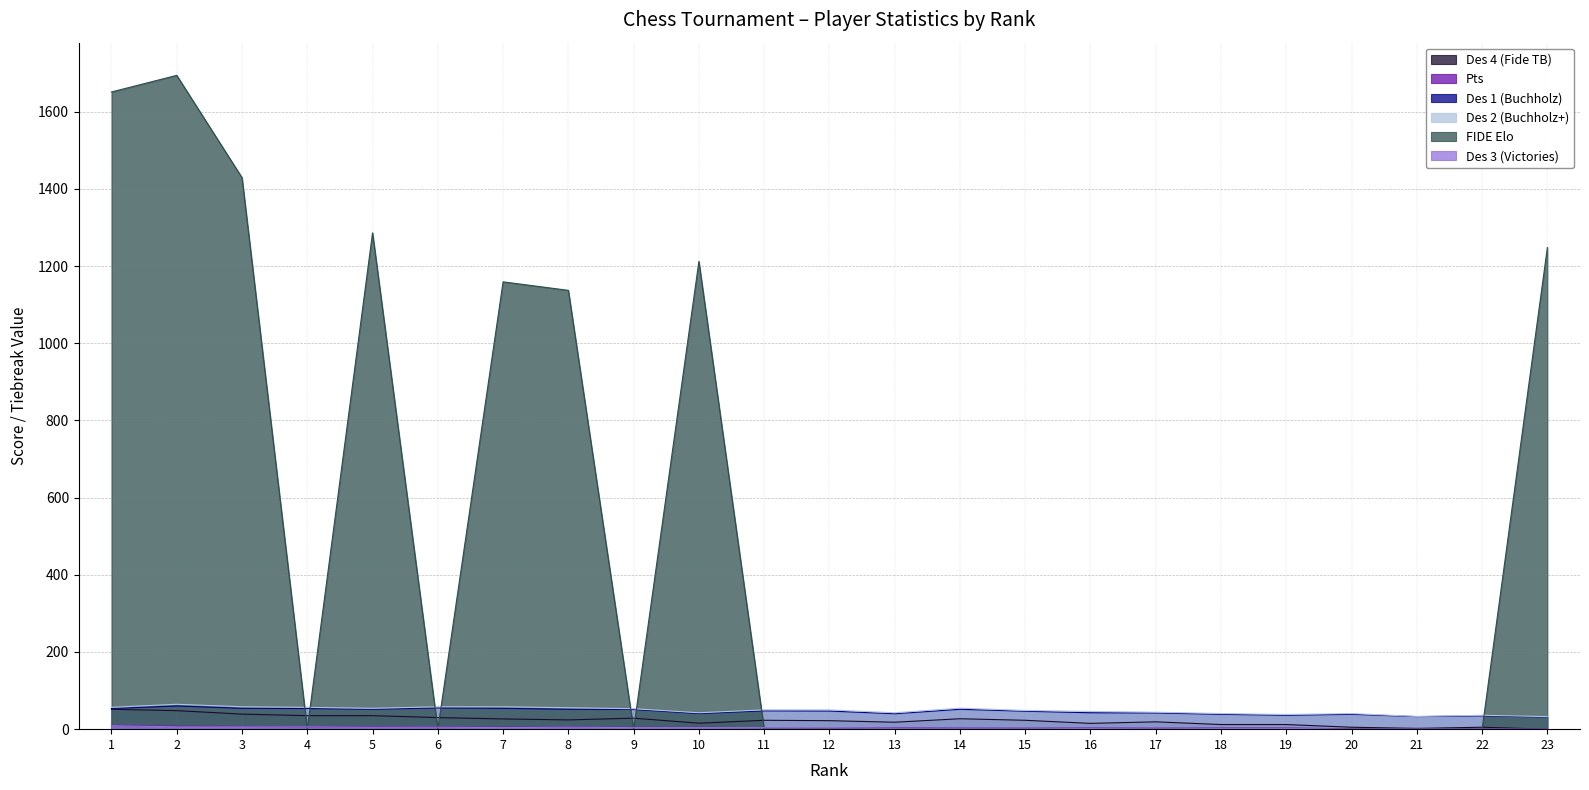

Is it true that Des 2 (Buchholz+) equals 79.7 at 5?

False